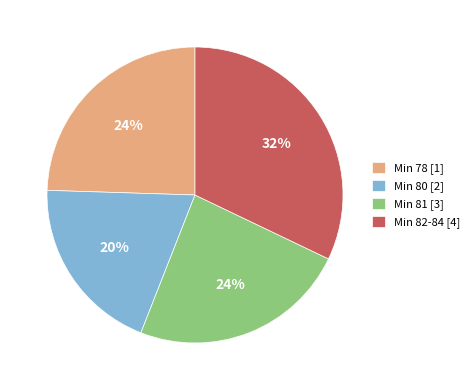

What percentage is the Min 81 [3] slice, to the nearest percent?

24%